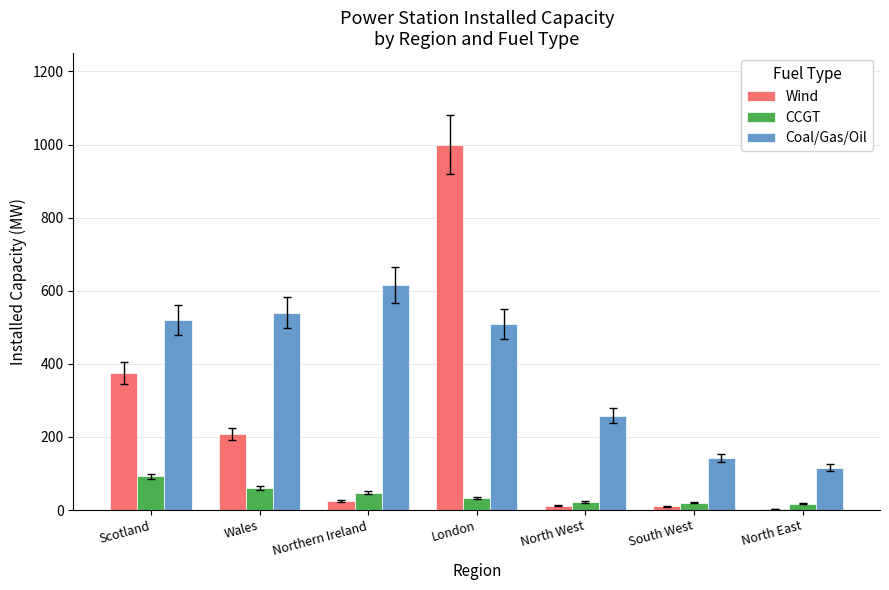

Which series has the widest spread of values?

Wind